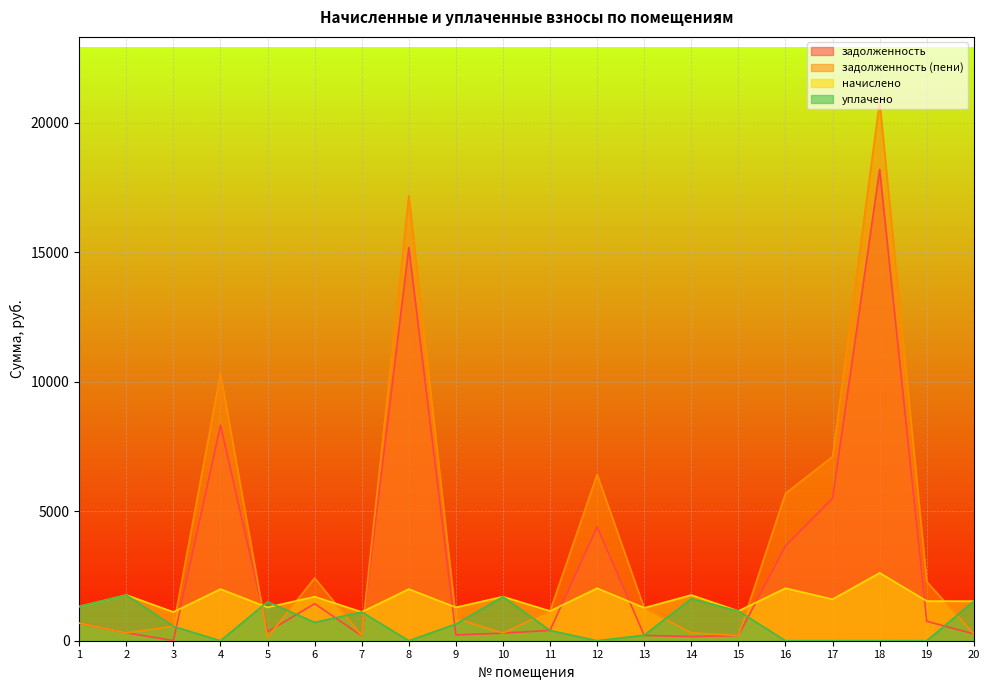

Where does the задолженность series first go above 398?

1